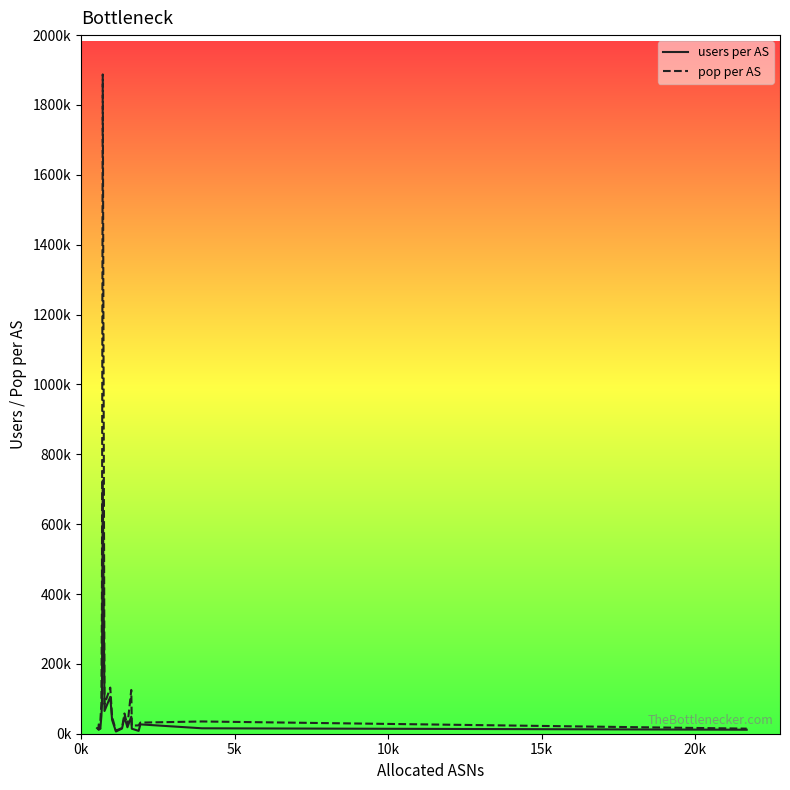

Is this an area chart (filled region under the line)?

No